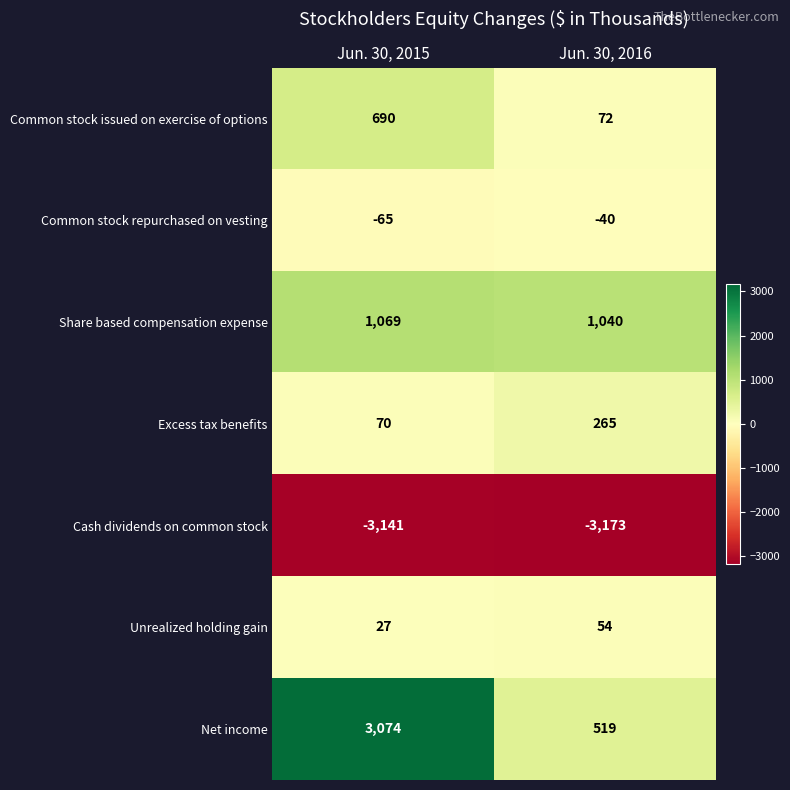

How many values in the Excess tax benefits series are below 265?

1